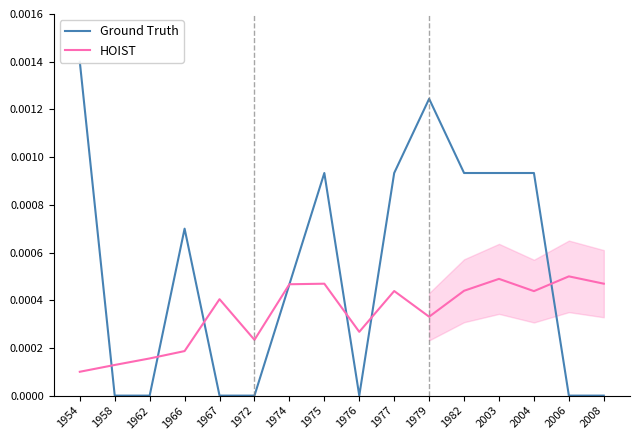

At which label does HOIST reach its peak?

2006